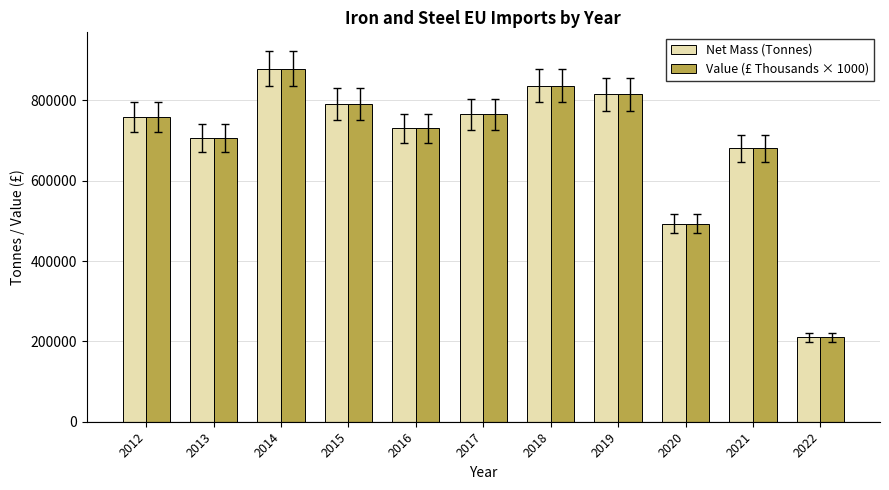

What is the value of the Value (£ Thousands × 1000) bar at the 8th from the left?

814960.0